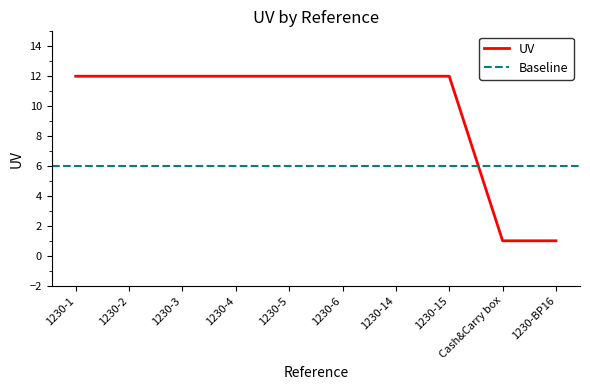

How many lines are shown in the chart?

1